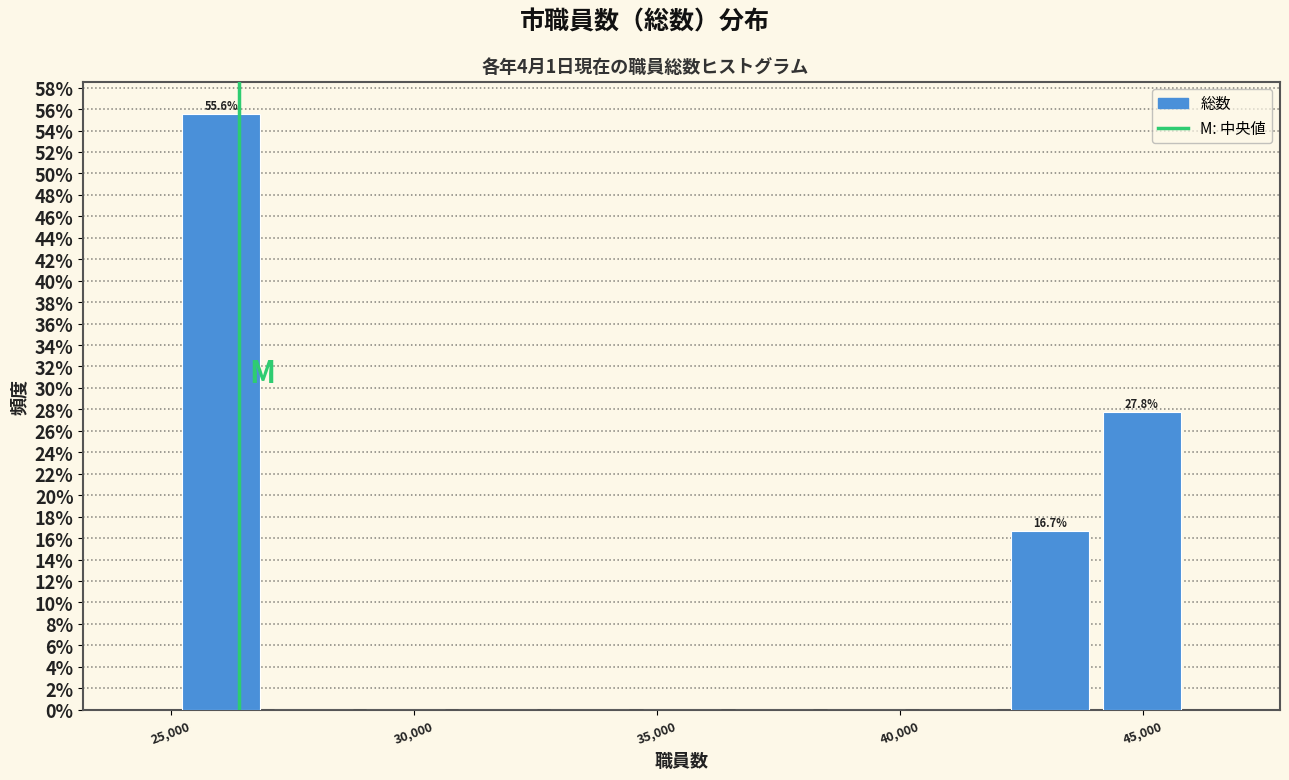

Around what value on the x-axis is the tallest bar? Give the approximate position of its centre, as read against the axis.

26000